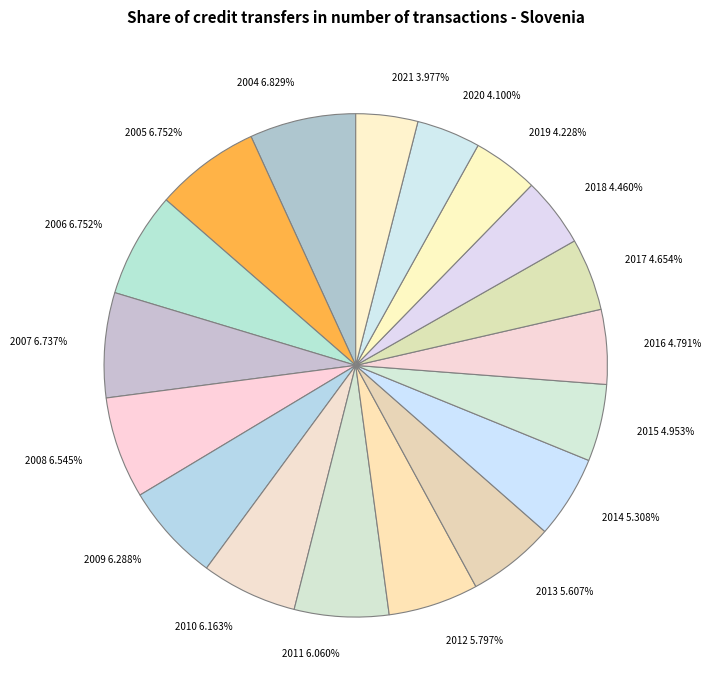

Approximately how many times larger is the value at 2006 compared to 2017?

1.5